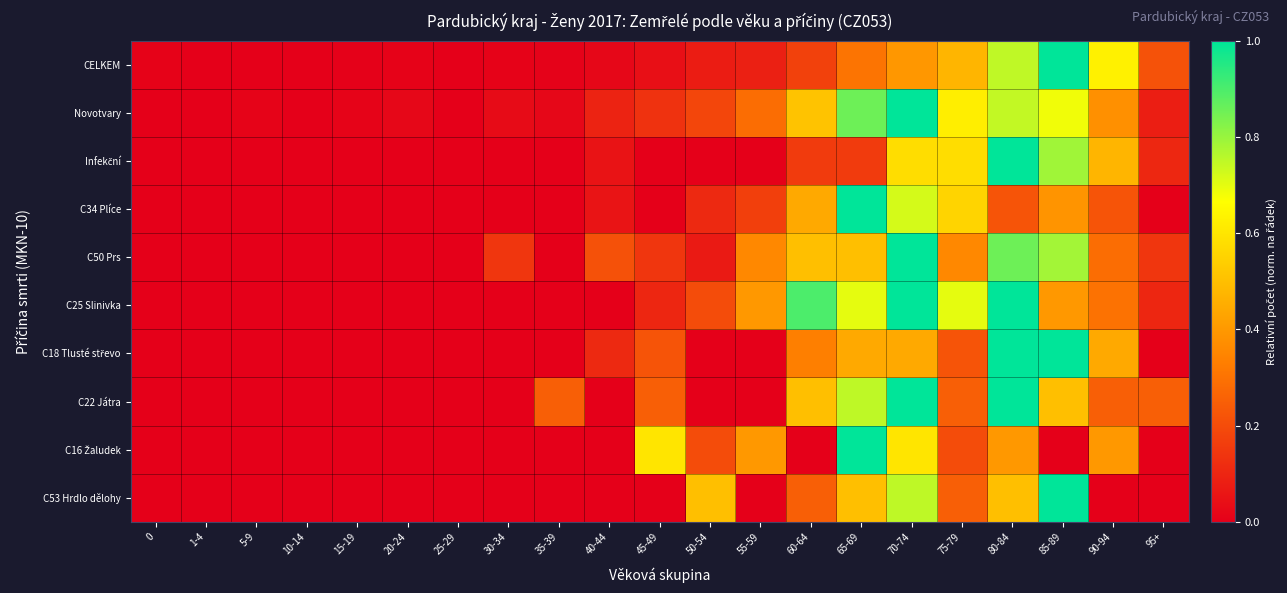

What is the greatest value displayed?

1.0